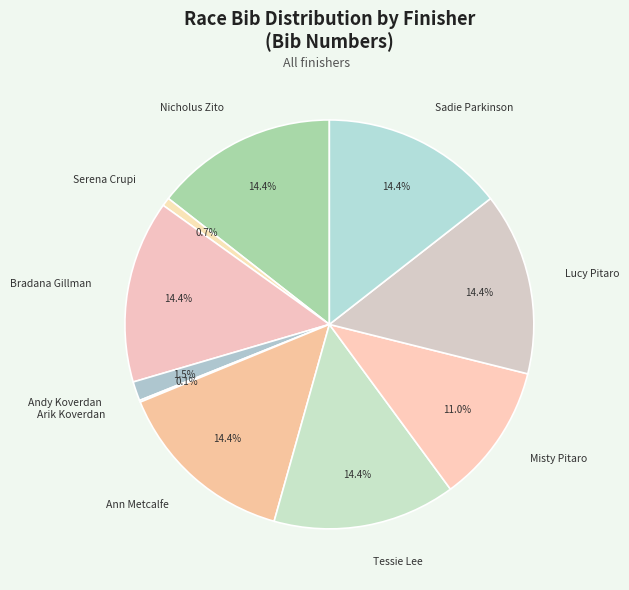

To the nearest percent, what is the average slice percentage?

10%